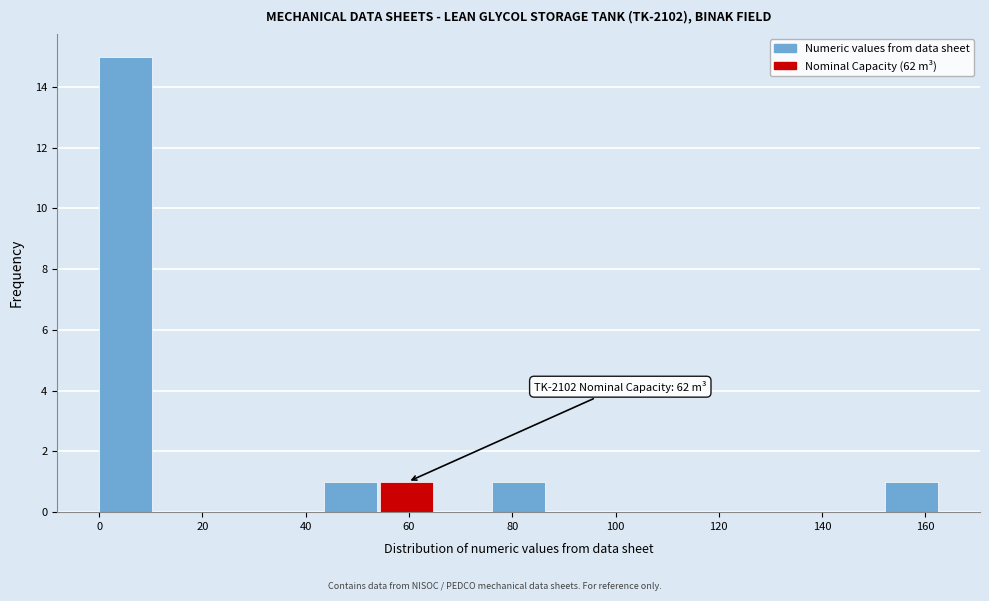

Which range on the x-axis has the tallest bar?

0 to 10